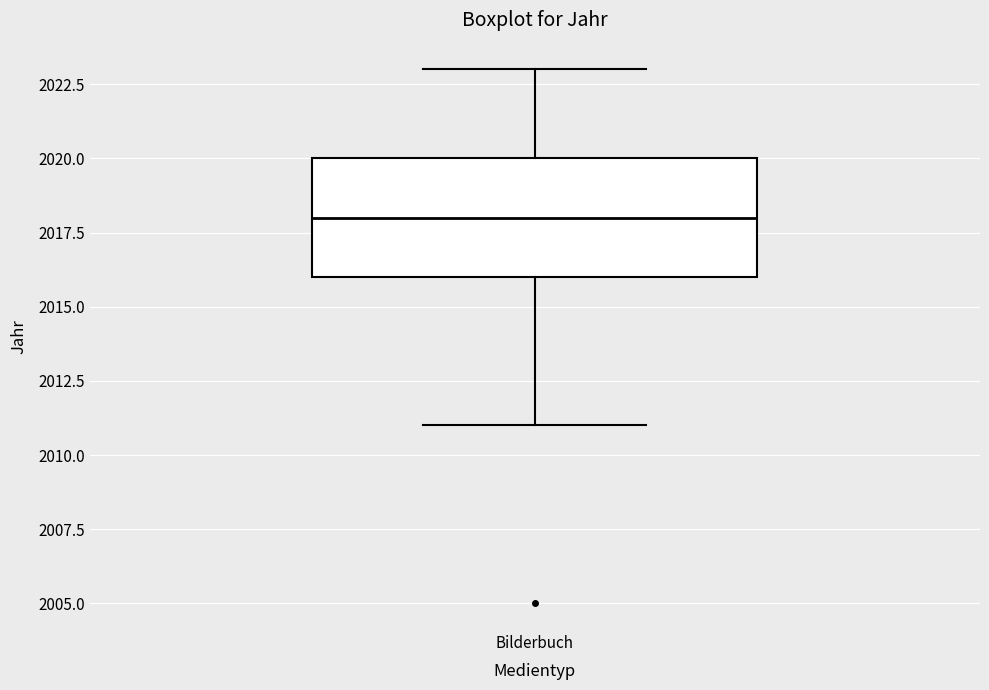

Transcribe this box plot: give where the median line is, the range the box spans, and where the two whiskers end, as read against the y-axis. The values are not printed on the chart, so give them approximately, as read against the axis.

median 2018, box 2016 to 2020, whiskers 2011 to 2023